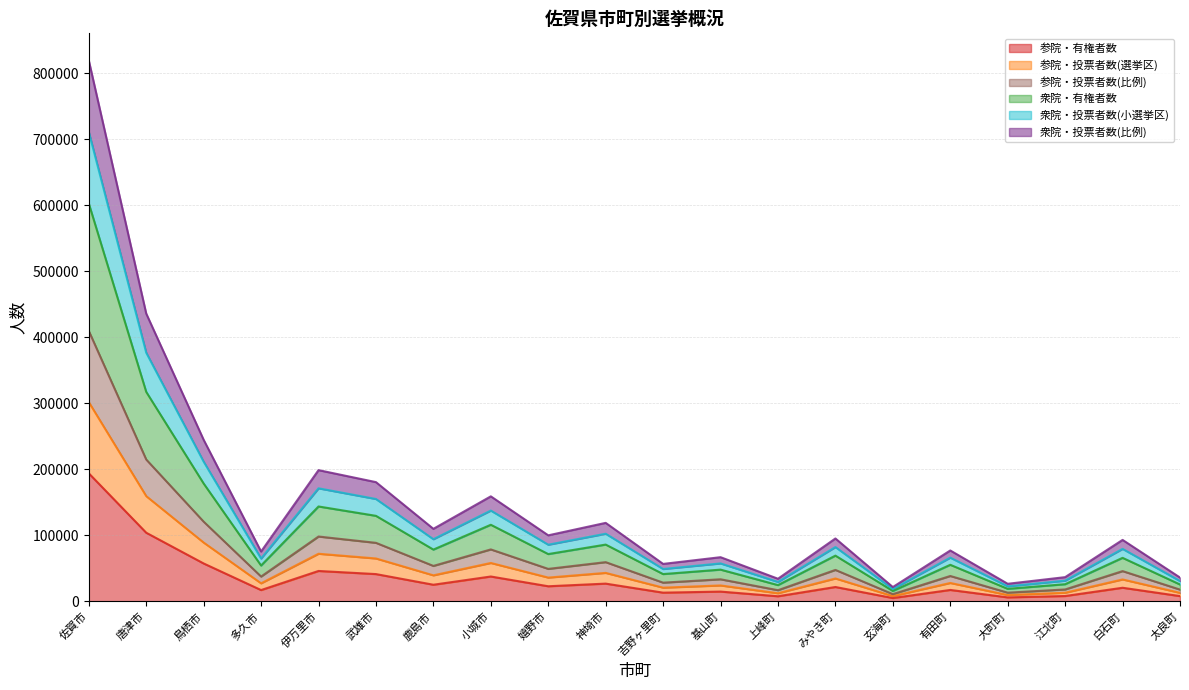

At which category is the sum across all series the highest?

佐賀市